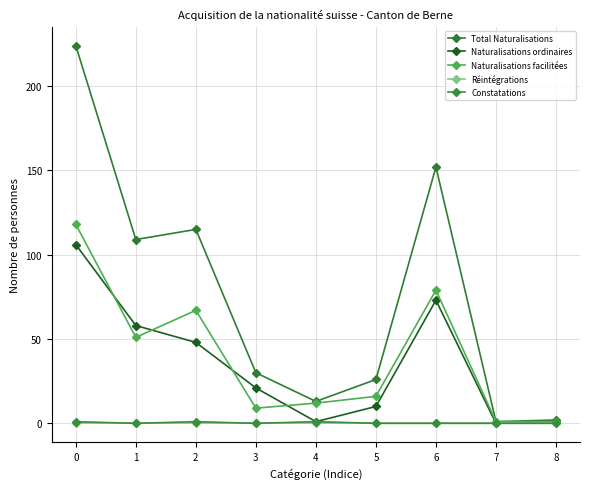

Reading left to right, extract all data points from this chart.

Total Naturalisations: 224	109	115	30	13	26	152	1	2
Naturalisations ordinaires: 106	58	48	21	1	10	73	0	1
Naturalisations facilitées: 118	51	67	9	12	16	79	1	1
Réintégrations: 0	0	0	0	0	0	0	0	0
Constatations: 1	0	1	0	1	0	0	0	0